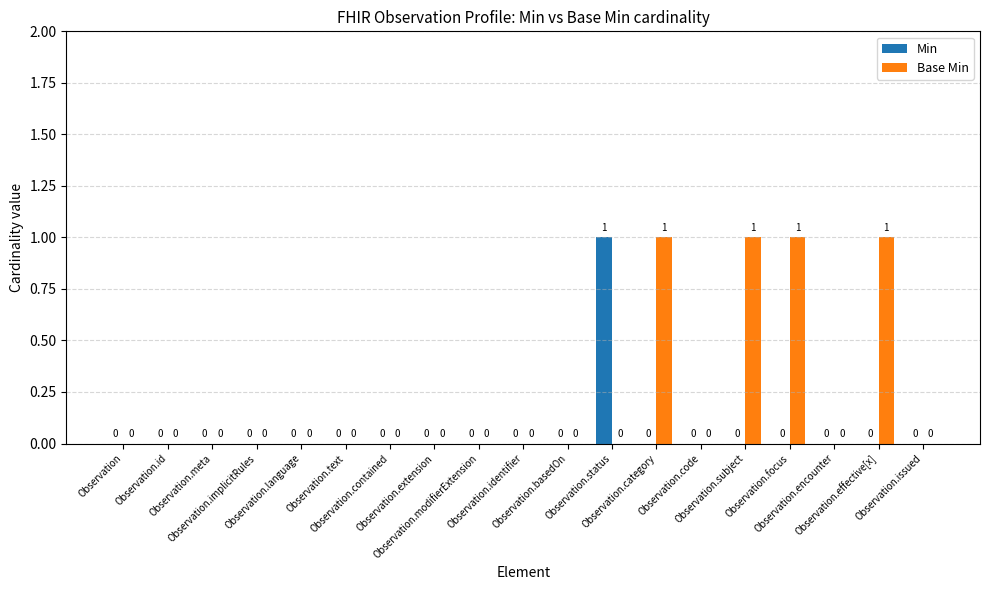

Which series has the largest total across all categories?

Base Min